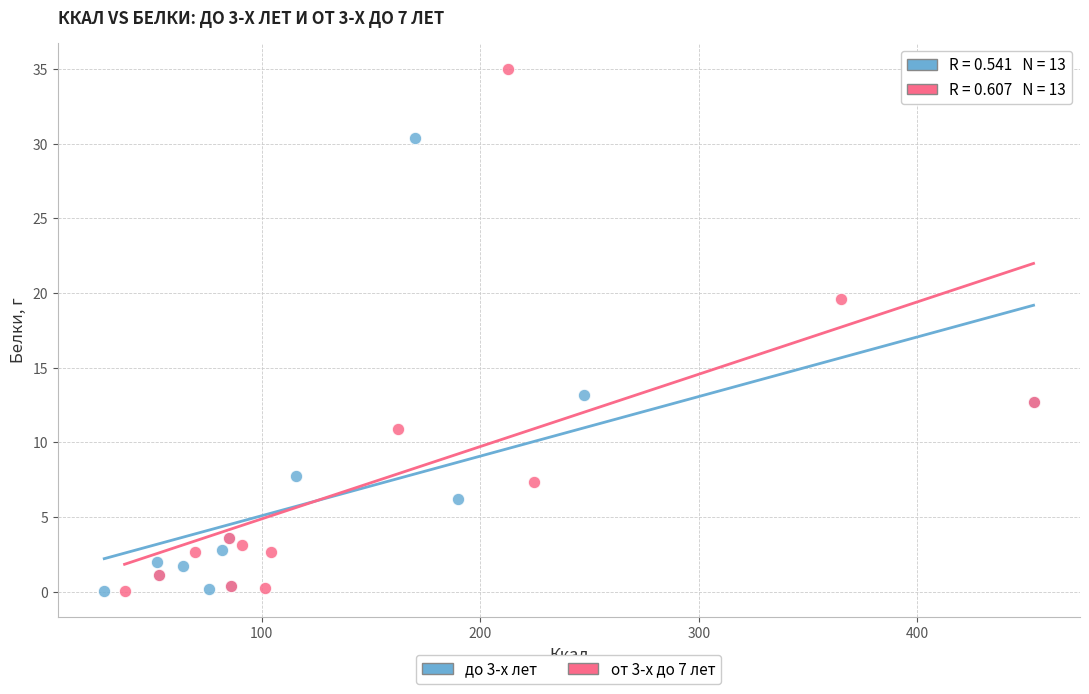

What are all the series names shown in the legend?

до 3-х лет, от 3-х до 7 лет